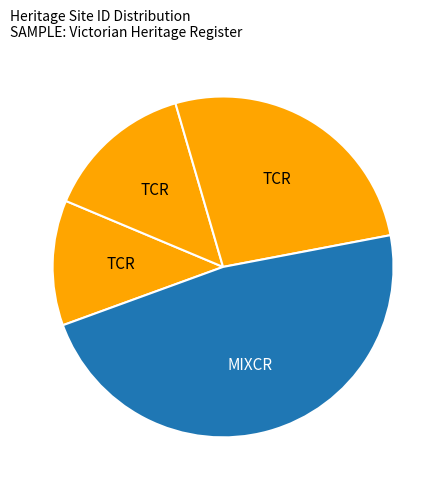

To the nearest percent, what is the difference between the largest and smallest slice percentages?

36%